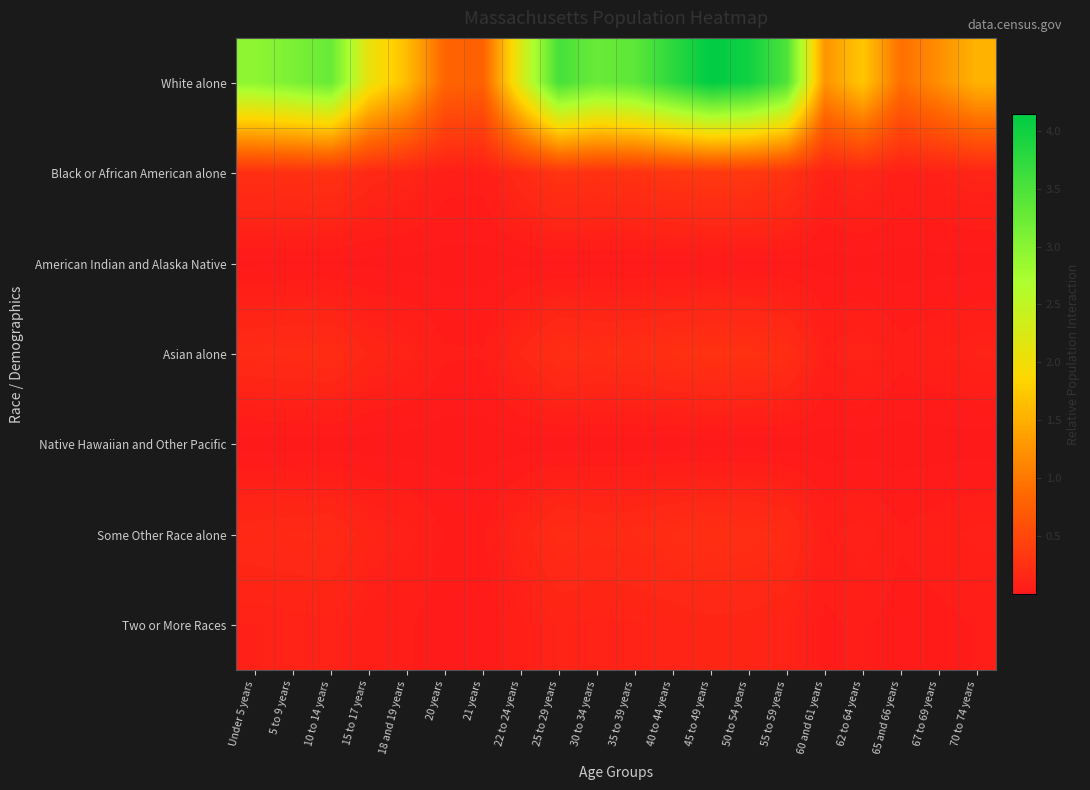

What is the greatest value displayed?

4.1